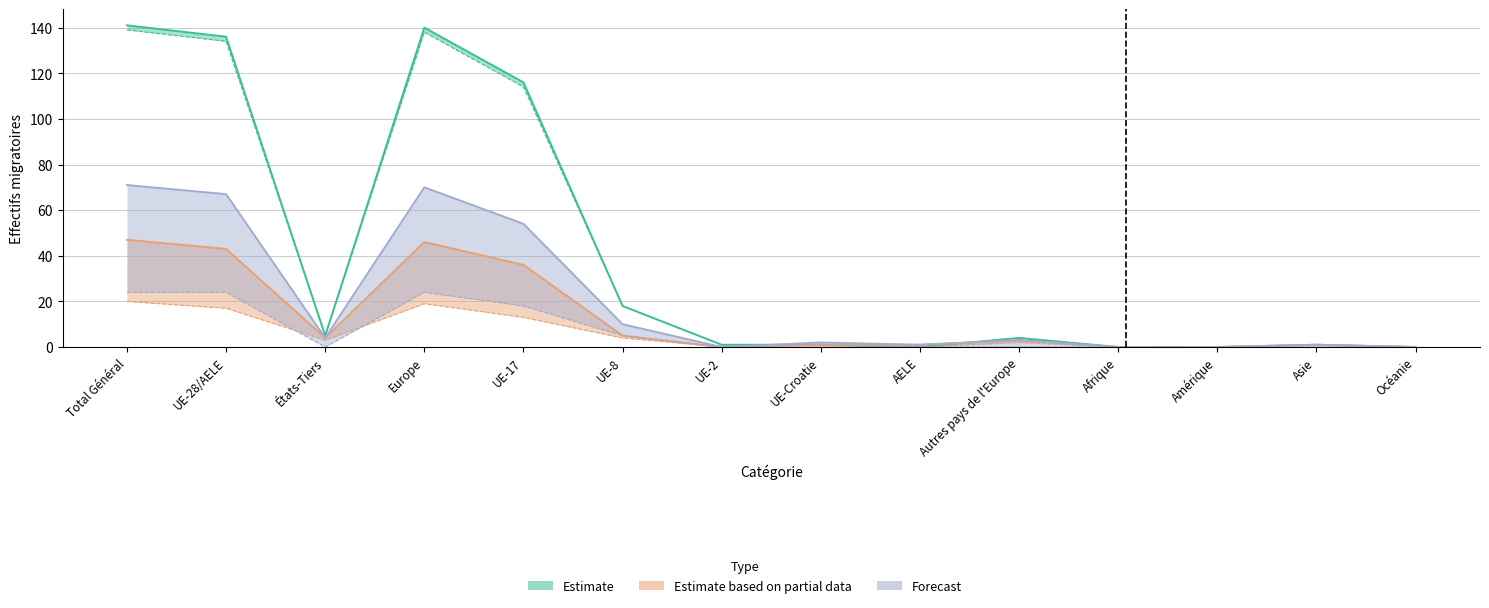

Reading right to left, transcribe all the data shown in this chart.

Estimate: 0	1	0	0	4	0	1	1	18	116	140	5	136	141
Estimate based on partial data: 0	1	0	0	3	1	1	0	5	36	46	4	43	47
Forecast: 0	1	0	0	3	1	2	0	10	54	70	4	67	71